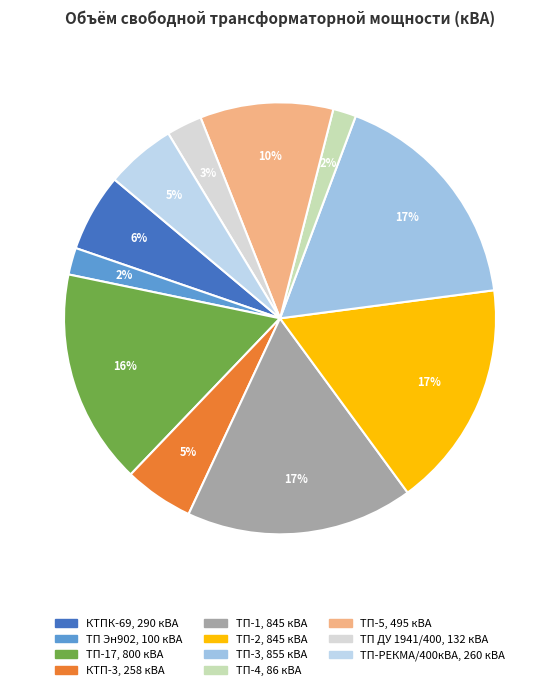

Rank the categories by value from lowest to highest.

ТП-4, ТП Эн902, ТП ДУ 1941/400, КТП-3, ТП-РЕКМА/400кВА, КТПК-69, ТП-5, ТП-17, ТП-1, ТП-2, ТП-3